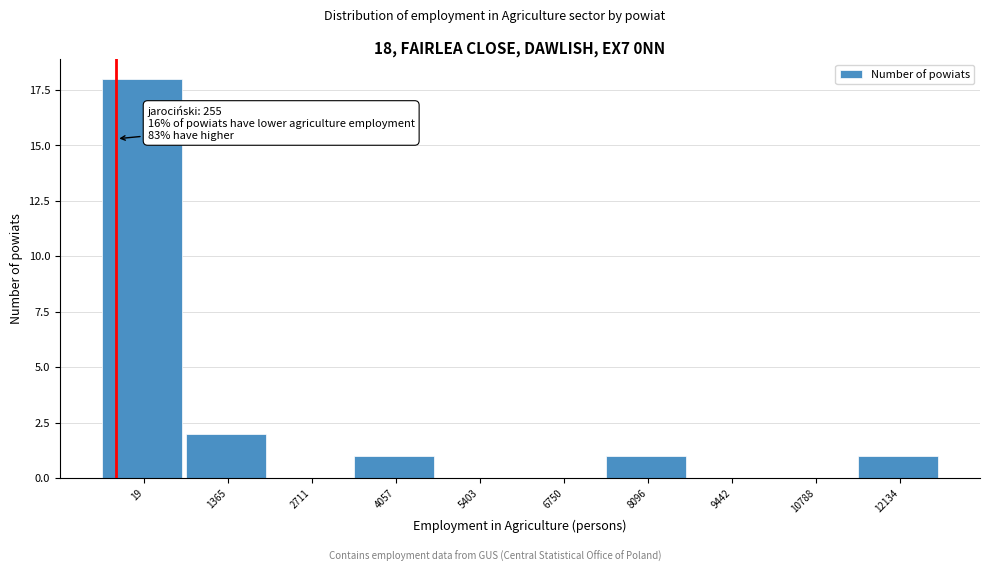

Reading left to right, what are all the values shown in this chart?

19=18	1365=2	2711=0	4057=1	5403=0	6750=0	8096=1	9442=0	10788=0	12134=1